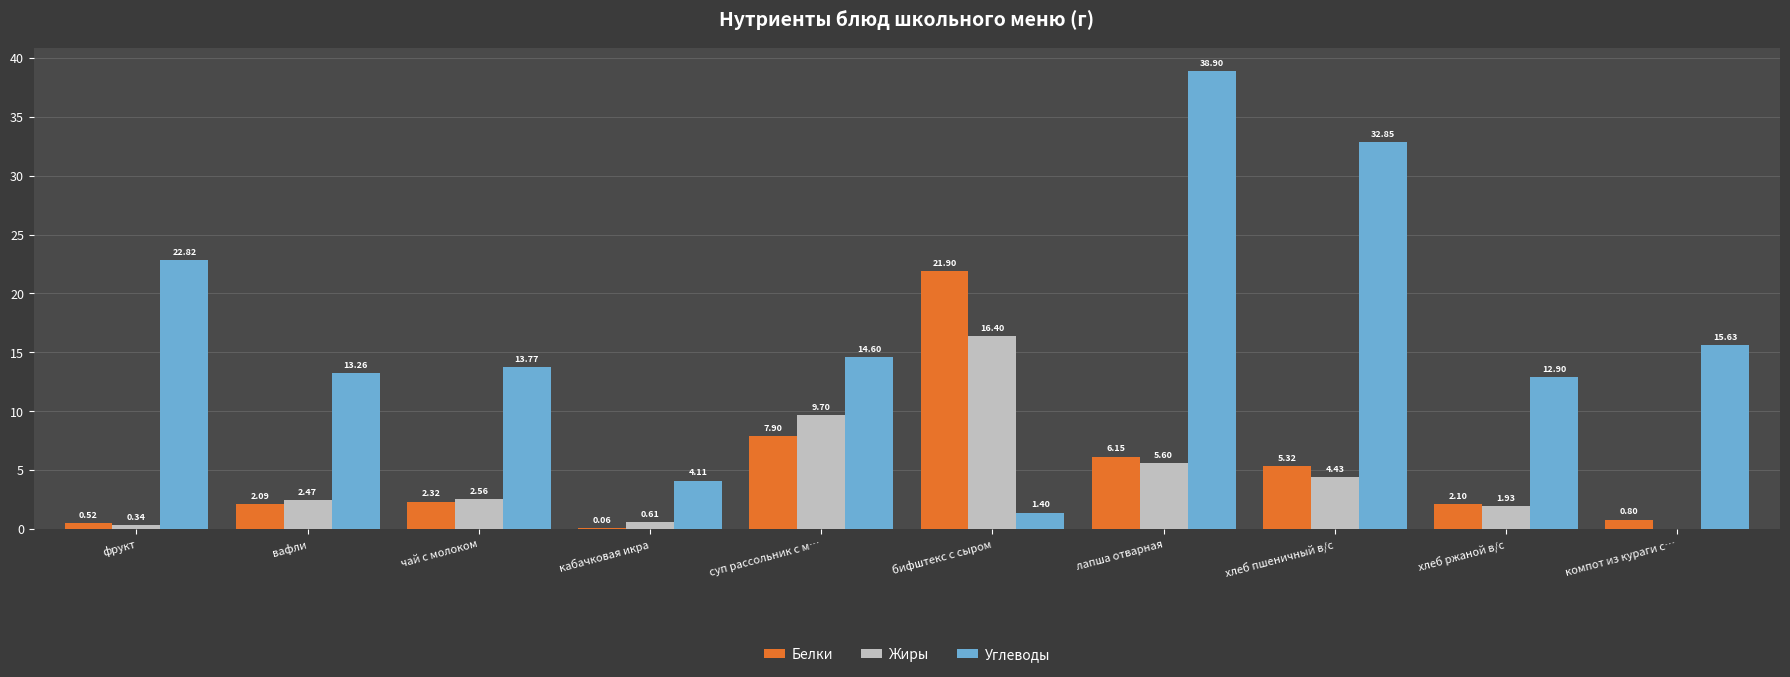

Does the chart contain stacked bars?

No